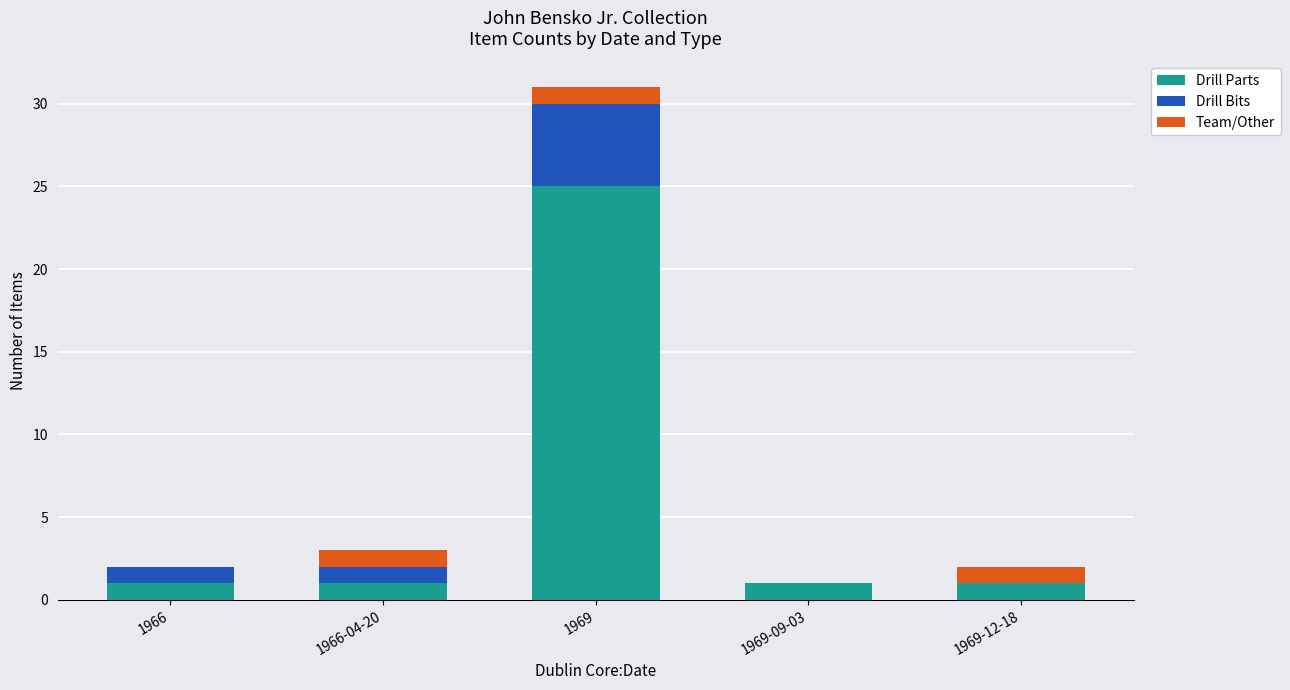

What is the highest value of the Drill Parts series?

25